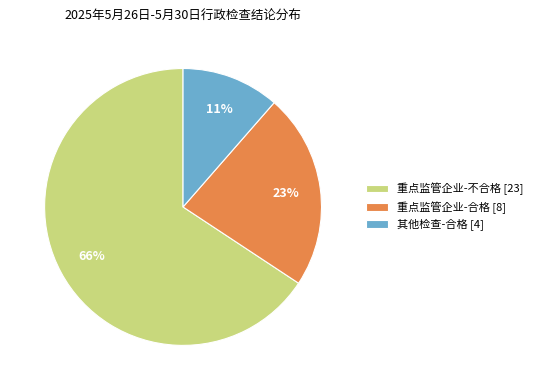

To the nearest percent, what is the average slice percentage?

33%